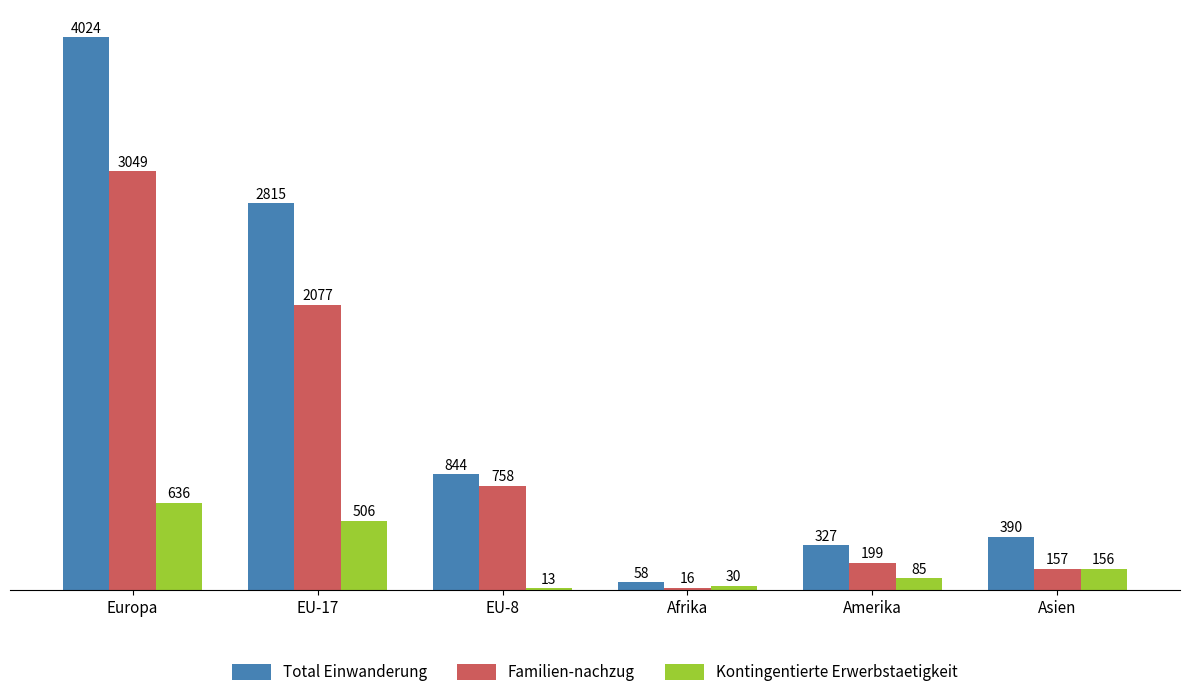

Rank the series at Amerika from highest to lowest value.

Total Einwanderung, Familien-nachzug, Kontingentierte Erwerbstaetigkeit